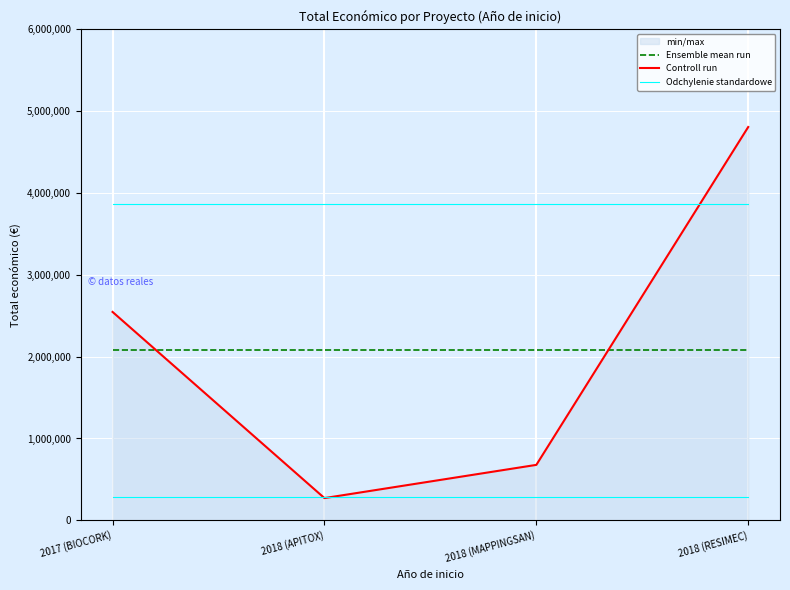

Reading left to right, extract all data points from this chart.

Ensemble mean run: 2075295.8	2075295.8	2075295.8	2075295.8
Controll run: 2546283.0	271552.0	677425.0	4805923.0
Odchylenie standardowe: 3870127.8	3870127.8	3870127.8	3870127.8